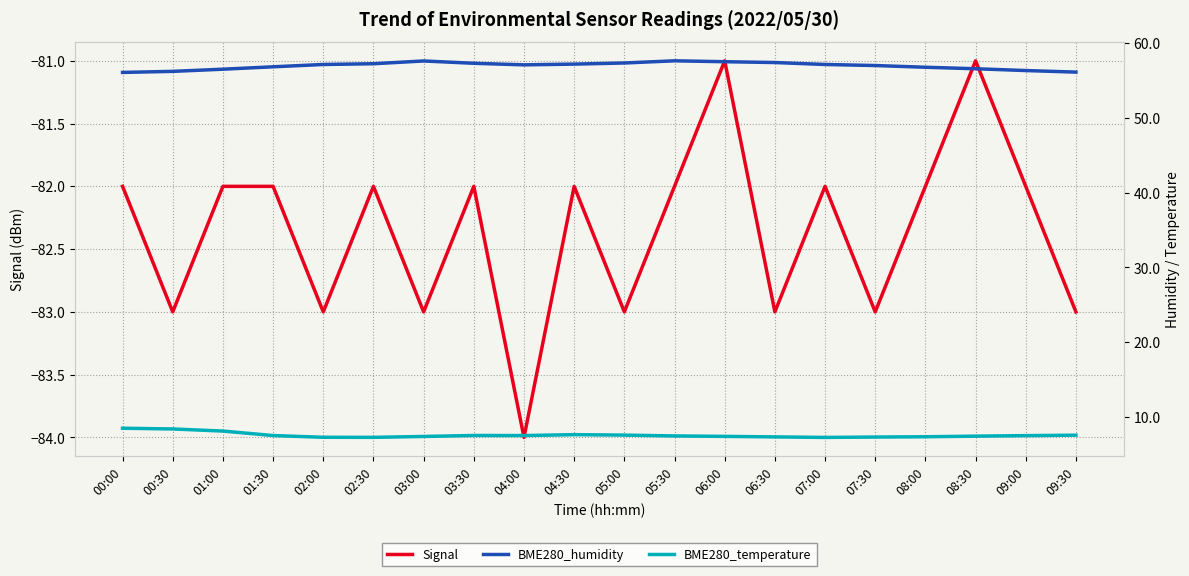

At which category is the sum across all series the highest?

06:00